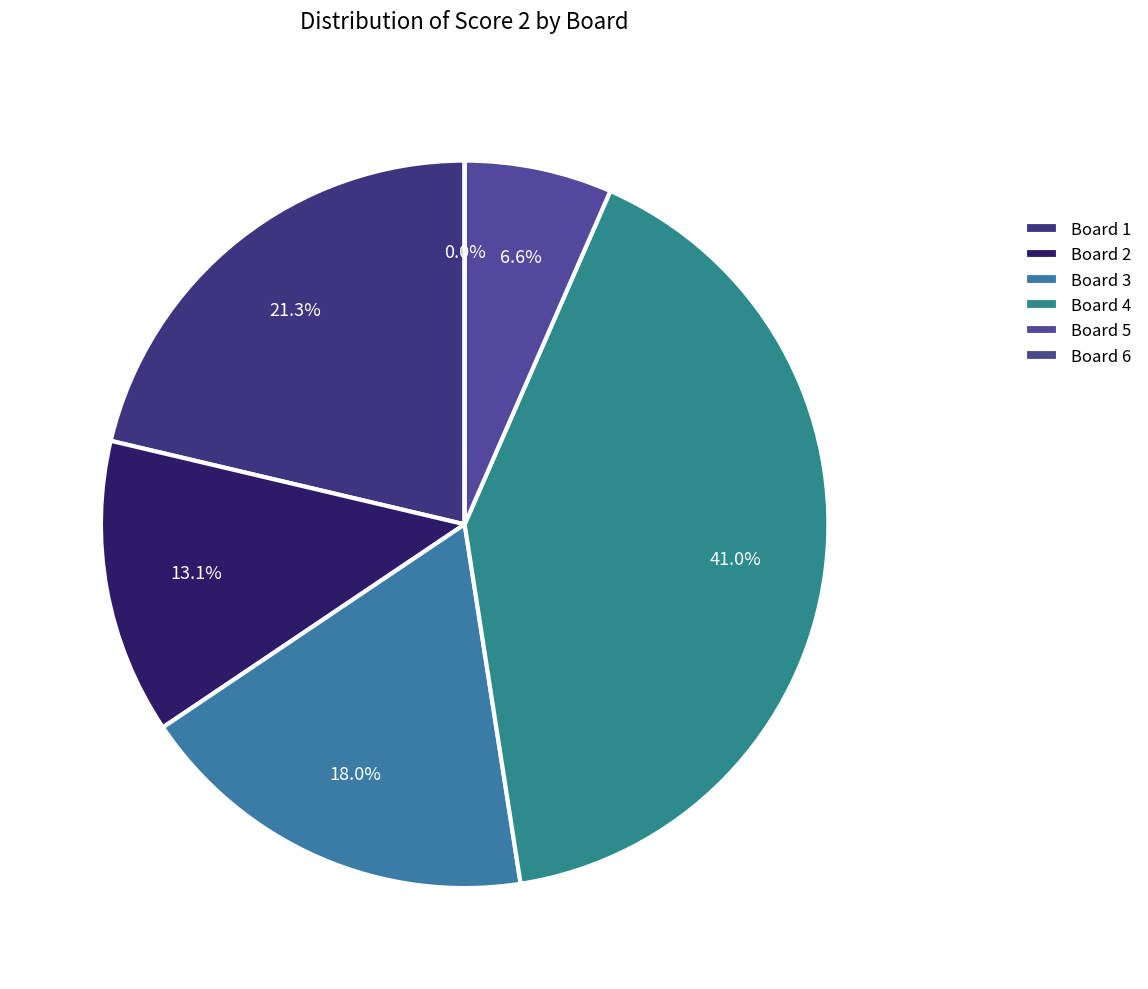

Rank the categories by value from lowest to highest.

Board 6, Board 5, Board 2, Board 3, Board 1, Board 4